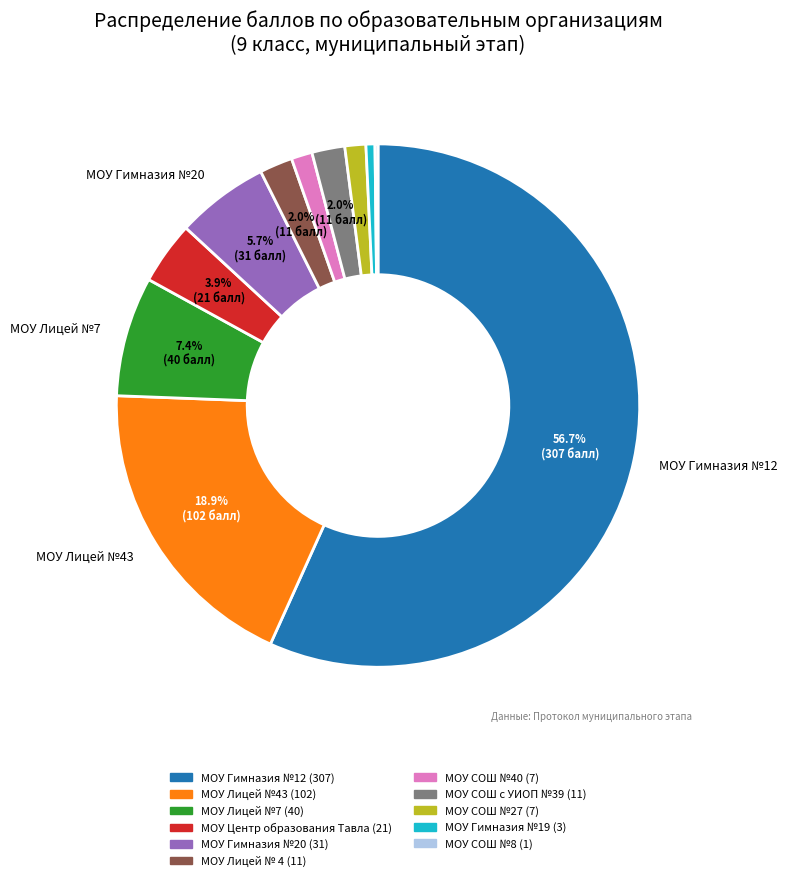

Does any single category account for the majority?

Yes